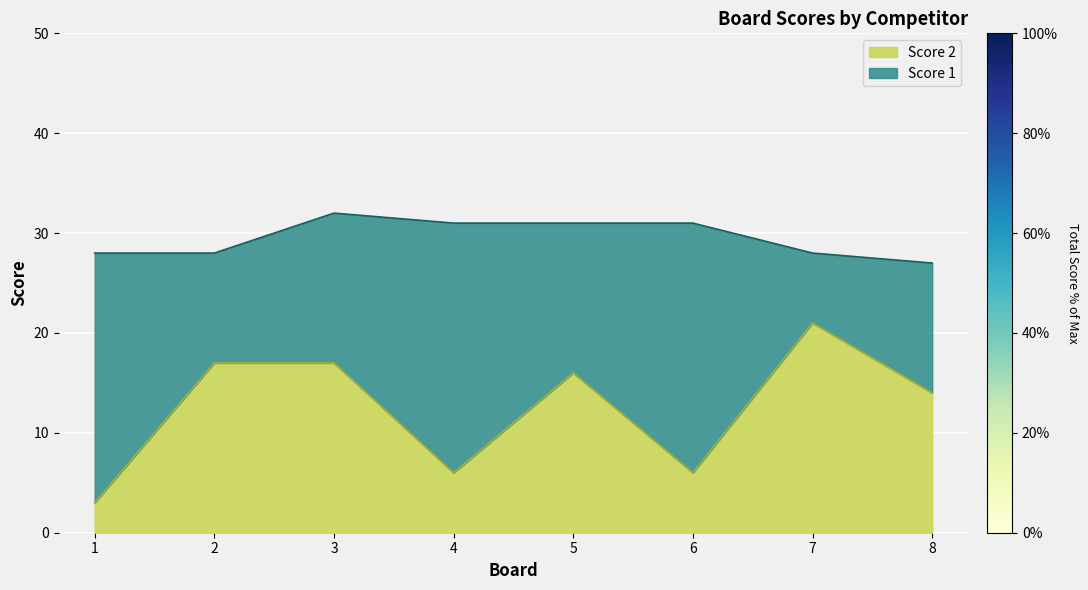

What is the maximum value shown in the chart?

21